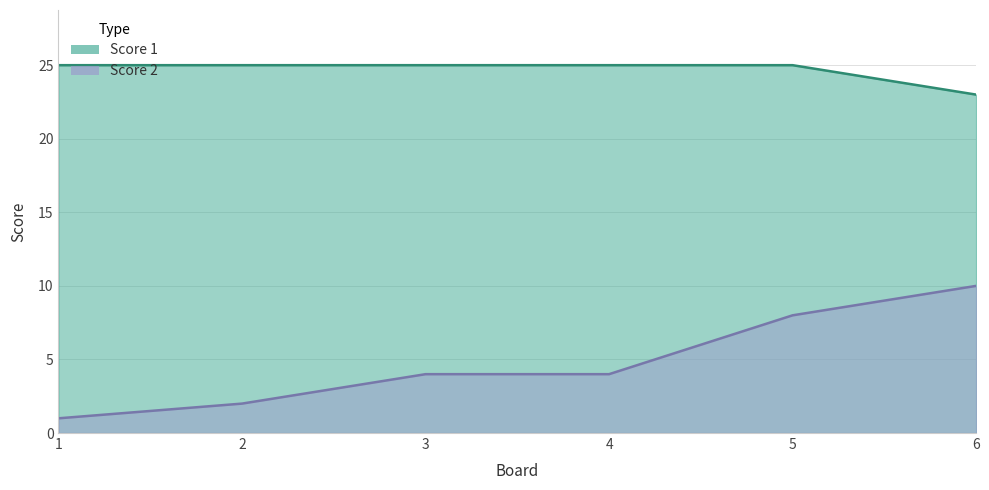

True or false: Score 2 and Score 1 intersect in this chart.

False